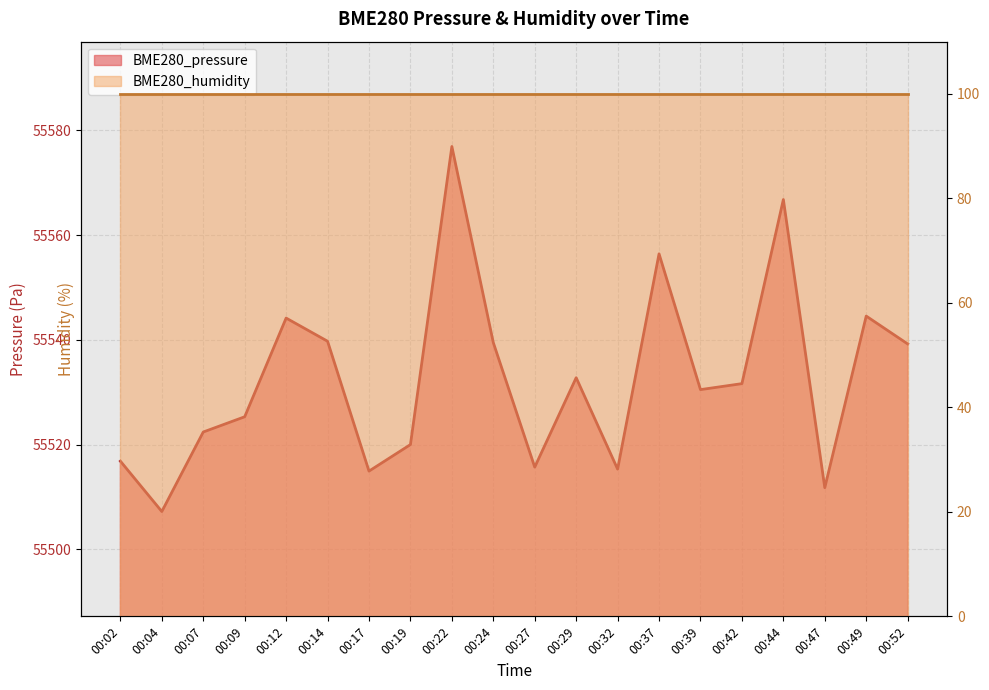

What is the value of the 4th point from the left?

55525.3